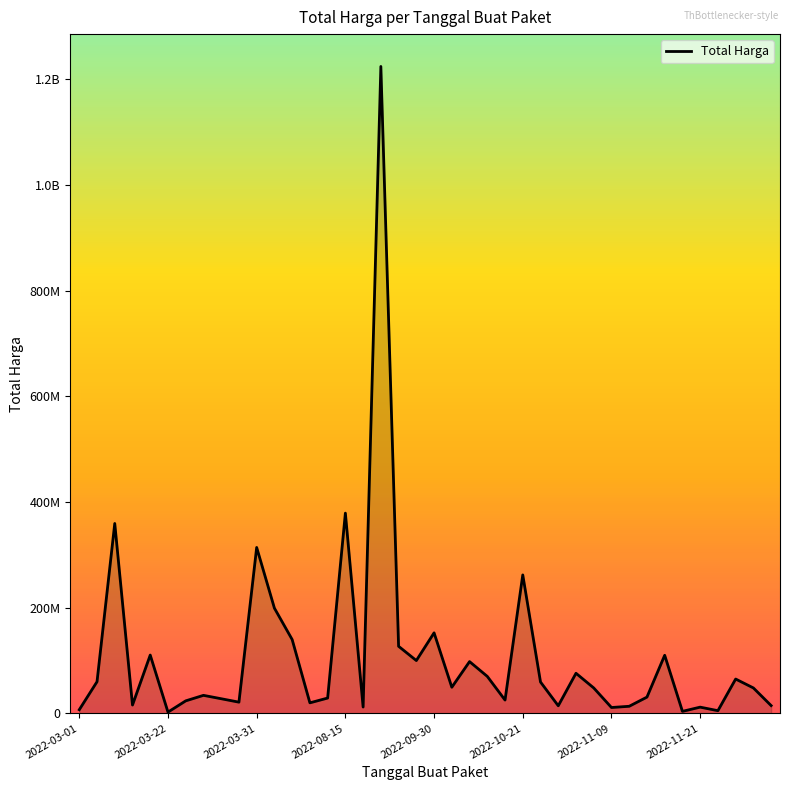

Does the chart have visible grid lines?

No